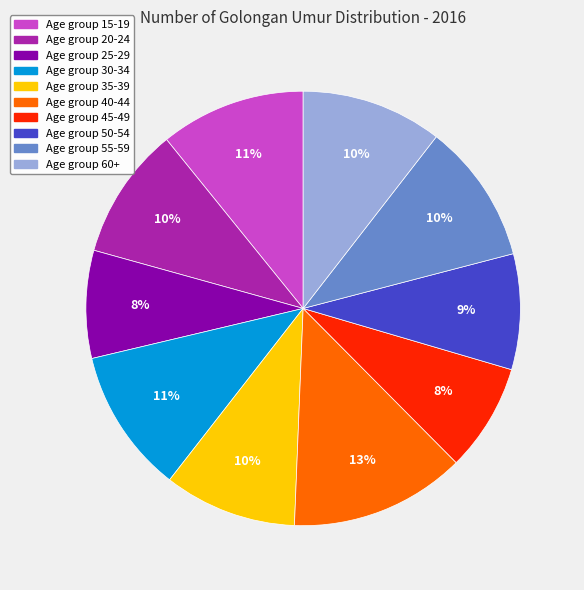

To the nearest percent, what is the difference between the largest and smallest slice percentages?

5%